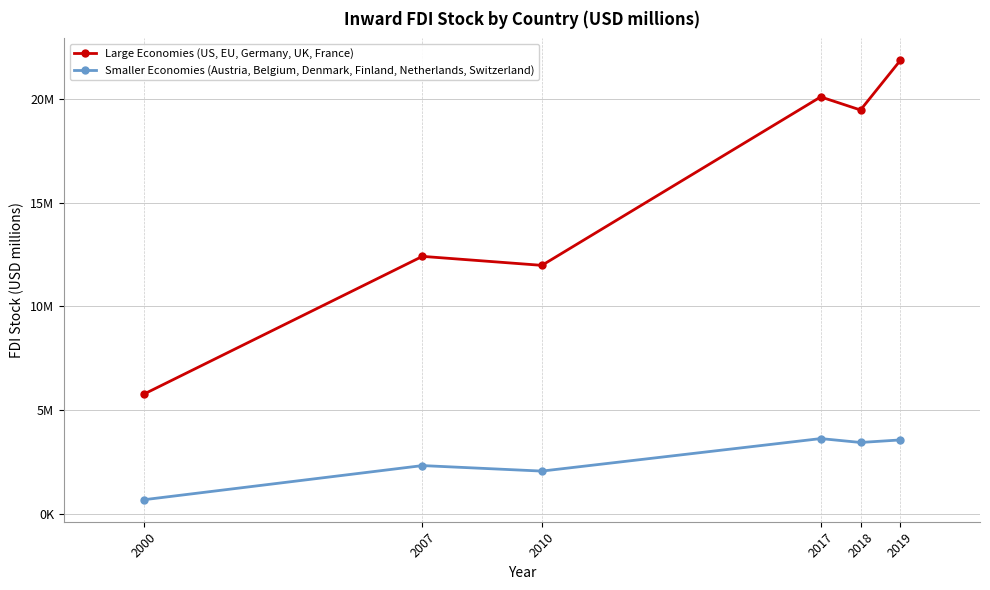

The Large Economies (US, EU, Germany, UK, France) series shows 11165552 at 2017. True or false?

False